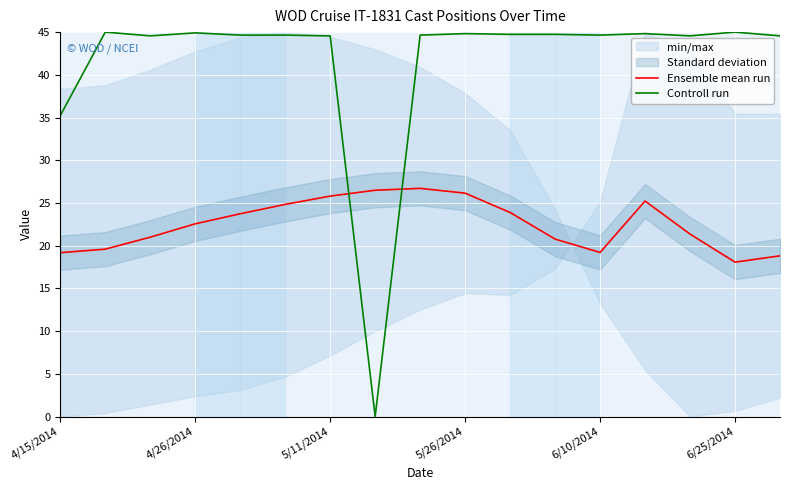

Which series has the largest range (max minus min)?

Controll run